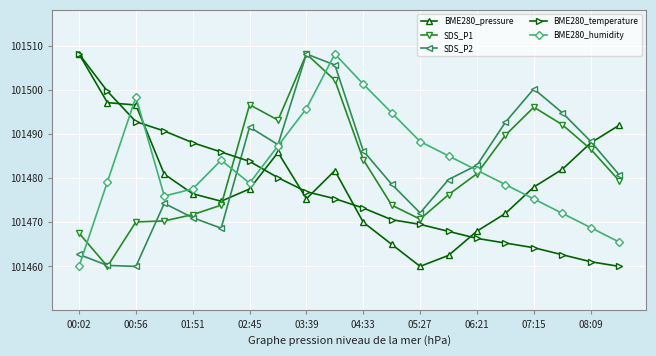

What is the minimum value shown in the chart?

101460.0